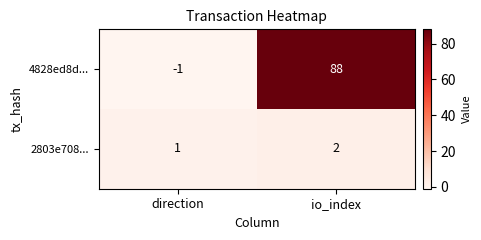

The value of 2803e708... at direction is 1. True or false?

True